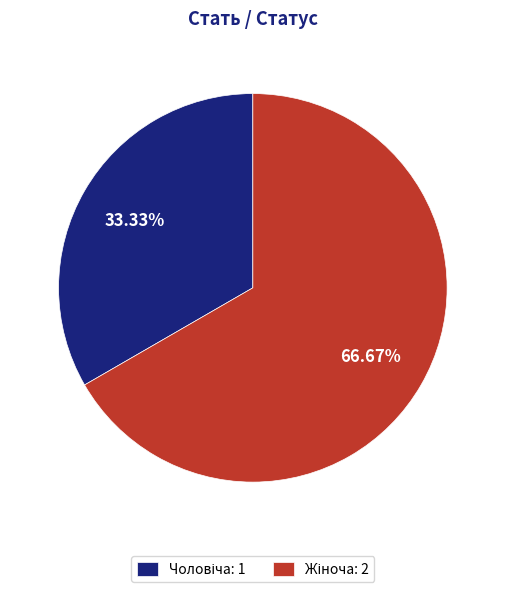

Does any single category account for the majority?

Yes